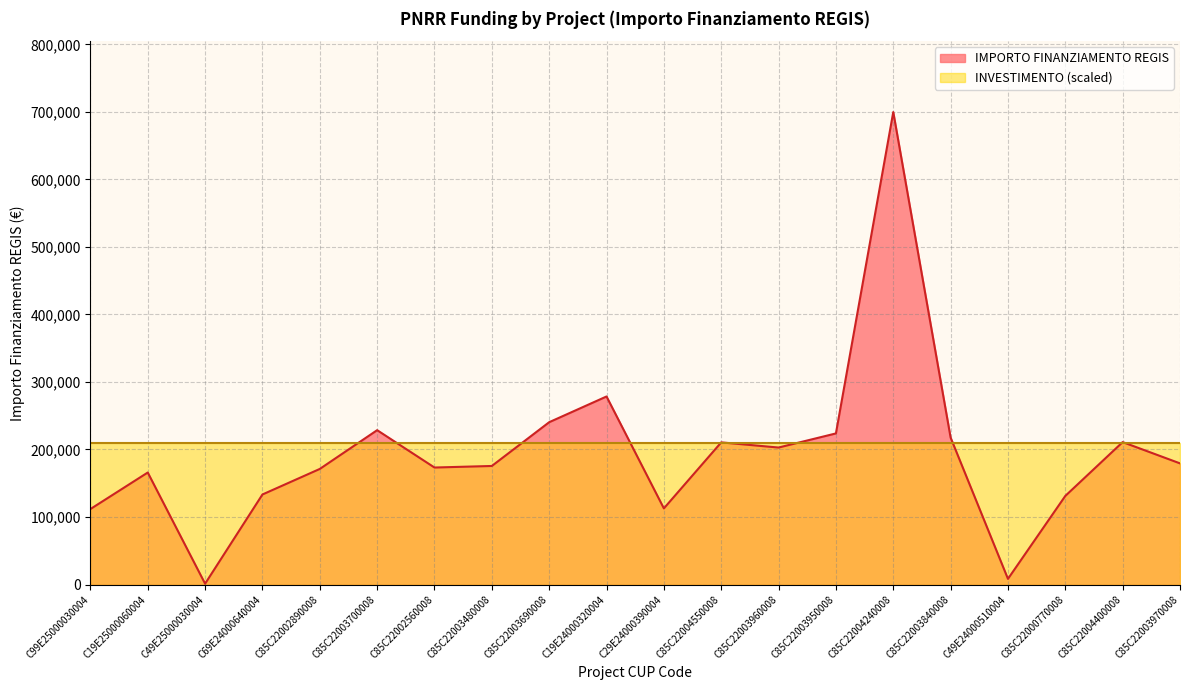

Reading left to right, what are all the values shown in this chart?

C99E25000030004=111760.0	C19E25000060004=165869.6	C49E25000030004=1200.0	C69E24000640004=133337.4	C85C22002890008=171177.7	C85C22003700008=228592.8	C85C22002560008=173263.3	C85C22003480008=175568.4	C85C22003690008=240397.6	C19E24000320004=278493.2	C29E24000390004=112730.4	C85C22004550008=210514.6	C85C22003960008=202864.8	C85C22003950008=223771.4	C85C22004240008=699734.4	C85C22003840008=217613.5	C49E24000510004=8377.6	C85C22000770008=131200.0	C85C22004400008=210913.7	C85C22003970008=179420.1